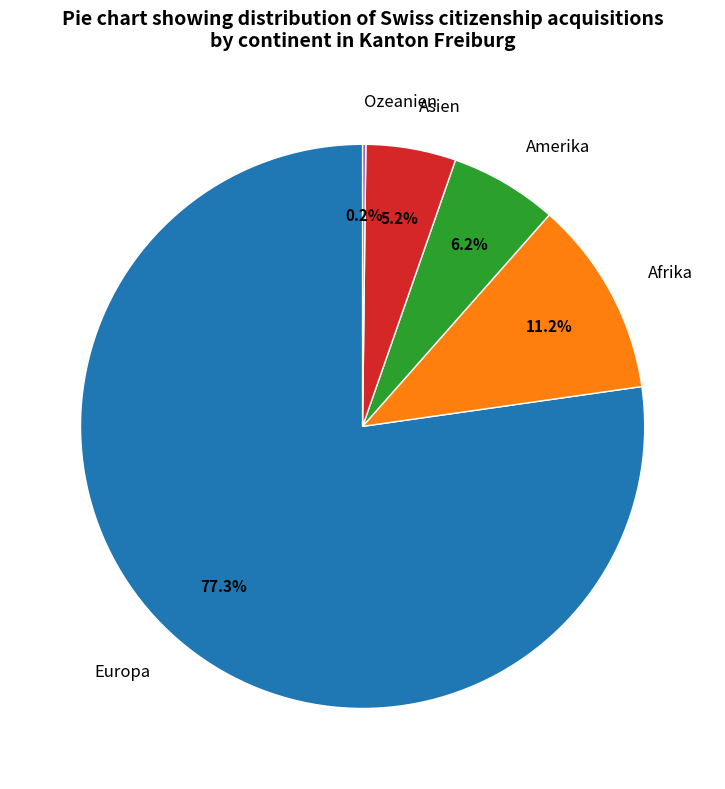

Between Afrika and Asien, which is larger?

Afrika